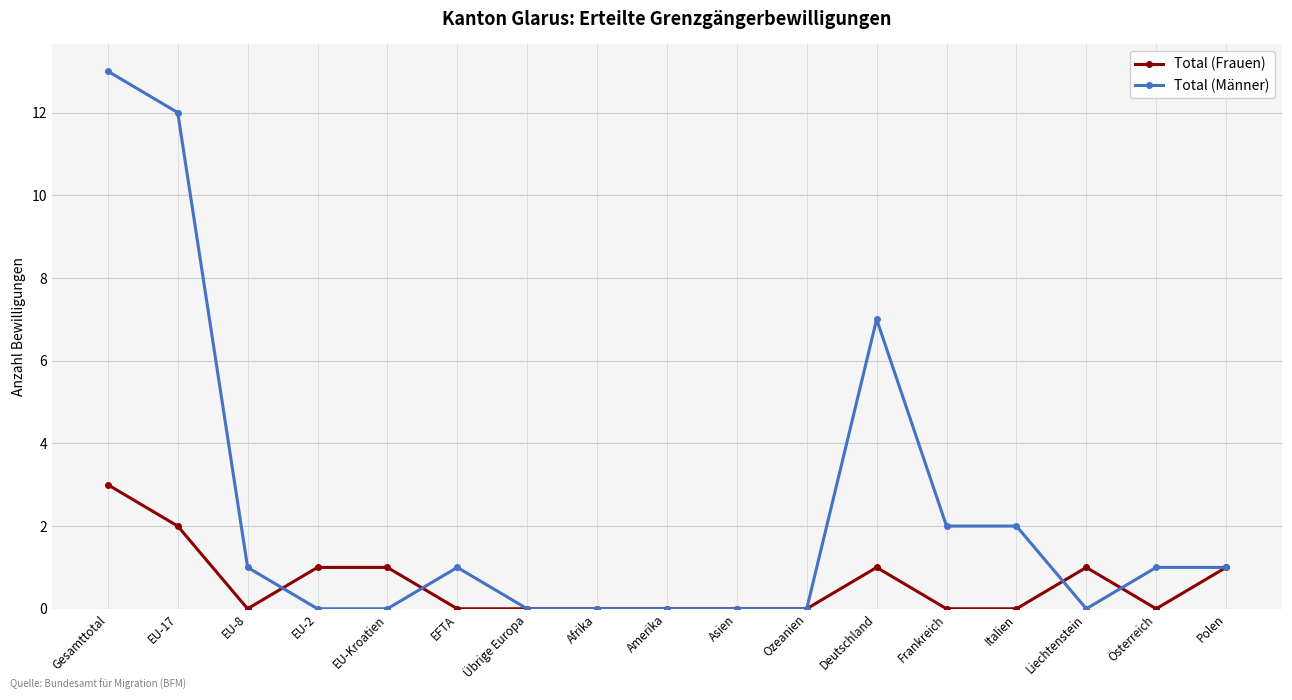

Is it true that Total (Frauen) equals 0 at Italien?

True